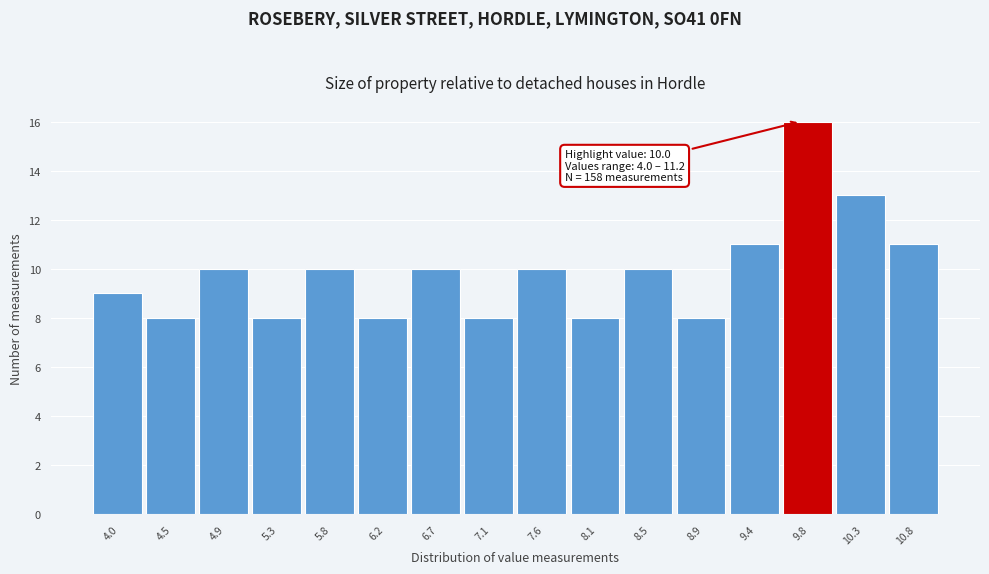

Reading right to left, list all the values displayed in this chart.

10.8=11	10.3=13	9.8=16	9.4=11	8.9=8	8.5=10	8.1=8	7.6=10	7.1=8	6.7=10	6.2=8	5.8=10	5.3=8	4.9=10	4.5=8	4.0=9